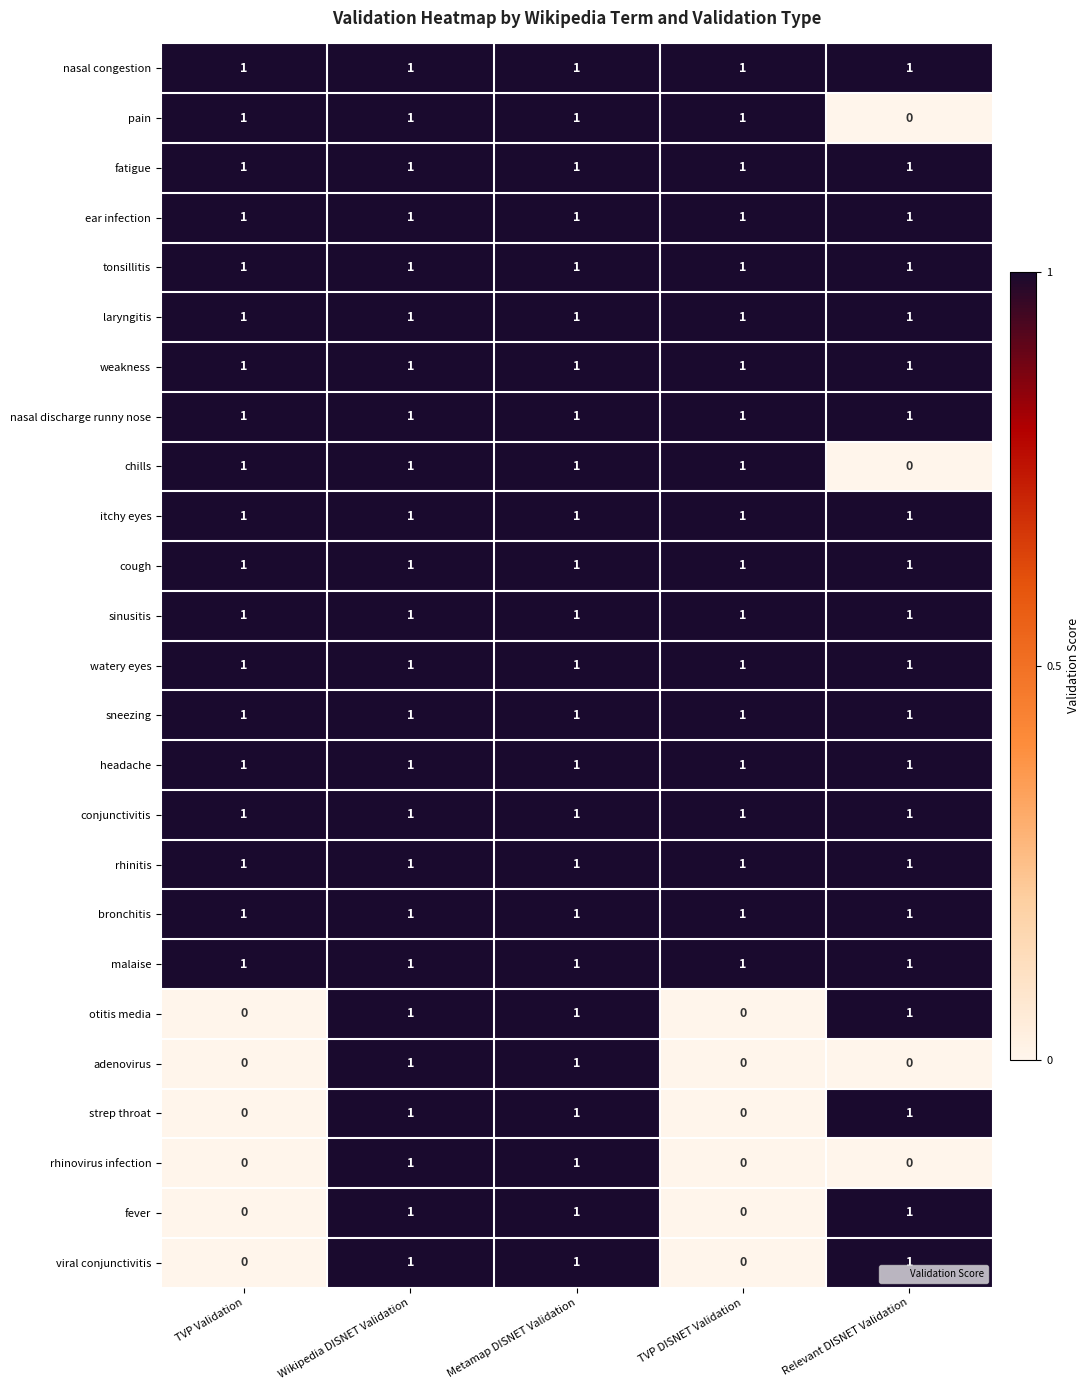

The value of conjunctivitis at TVP DISNET Validation is 0. True or false?

False